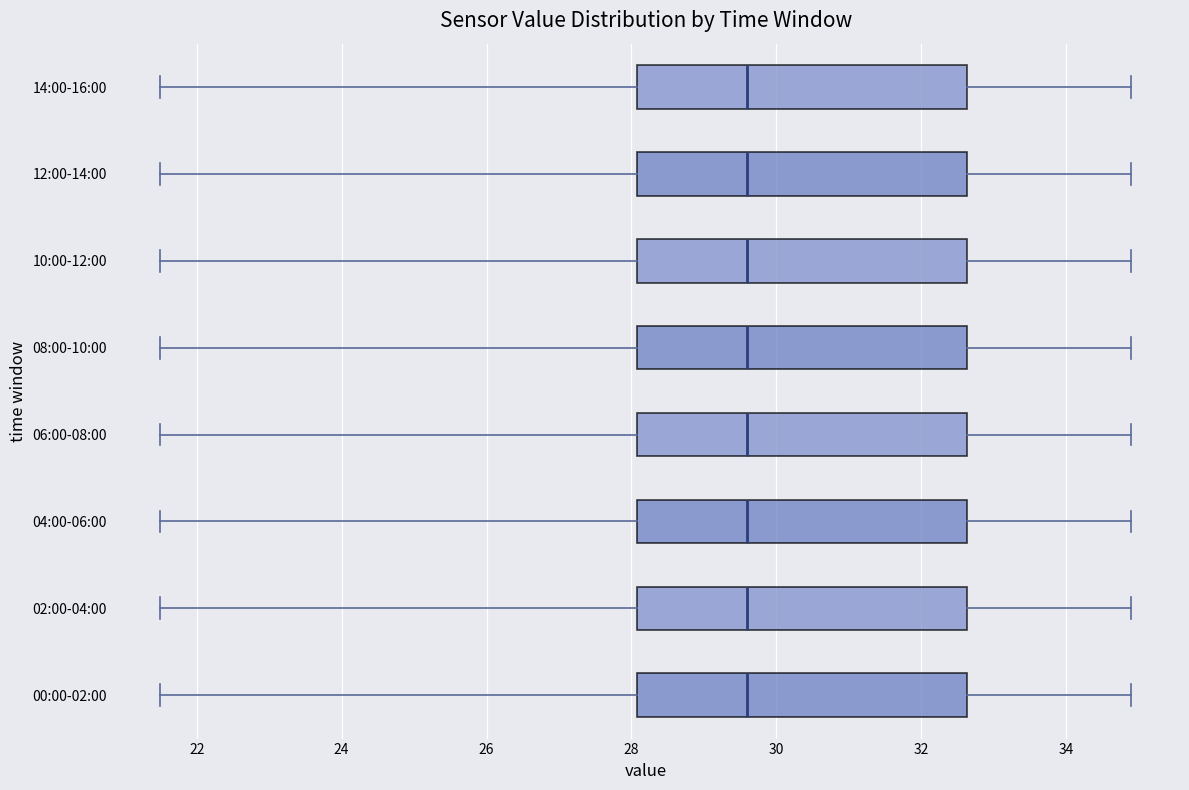

Where is the right edge of the box for 10:00-12:00 on the x-axis? The values are not printed on the chart, so give them approximately, as read against the axis.

32.6